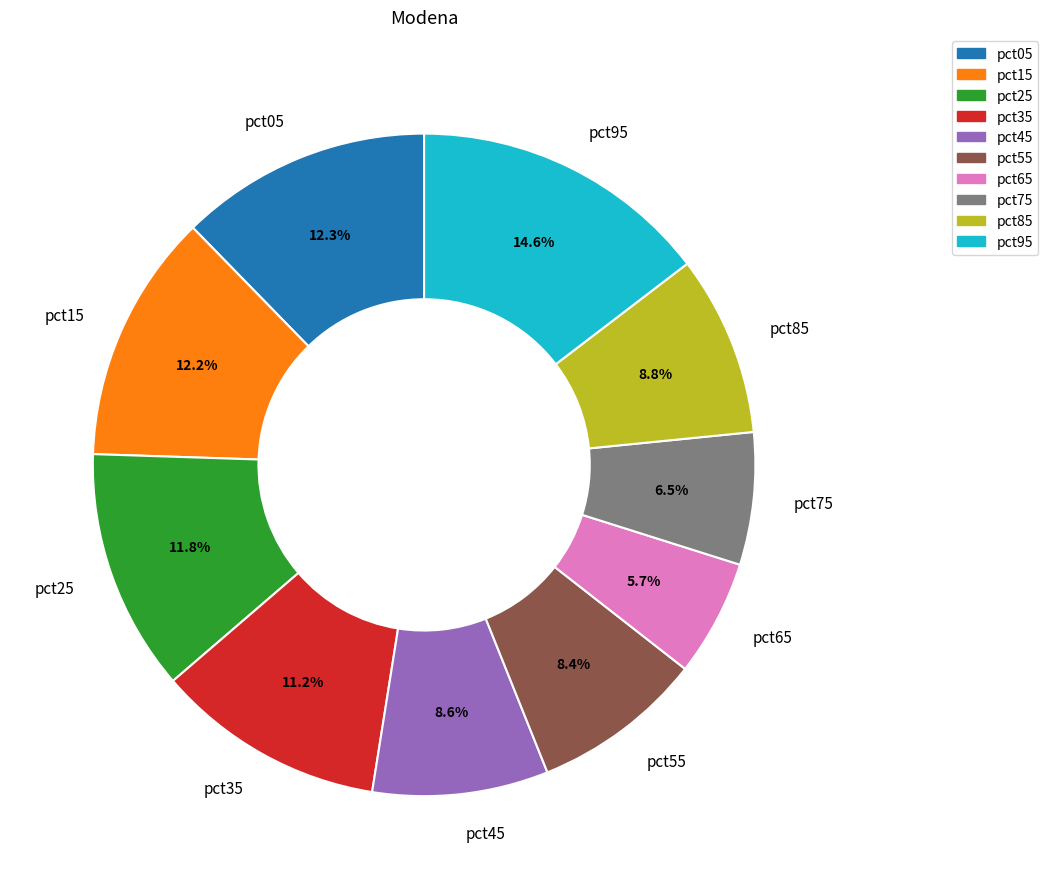

To the nearest percent, what is the difference between the pct95 and pct85 slice percentages?

6%